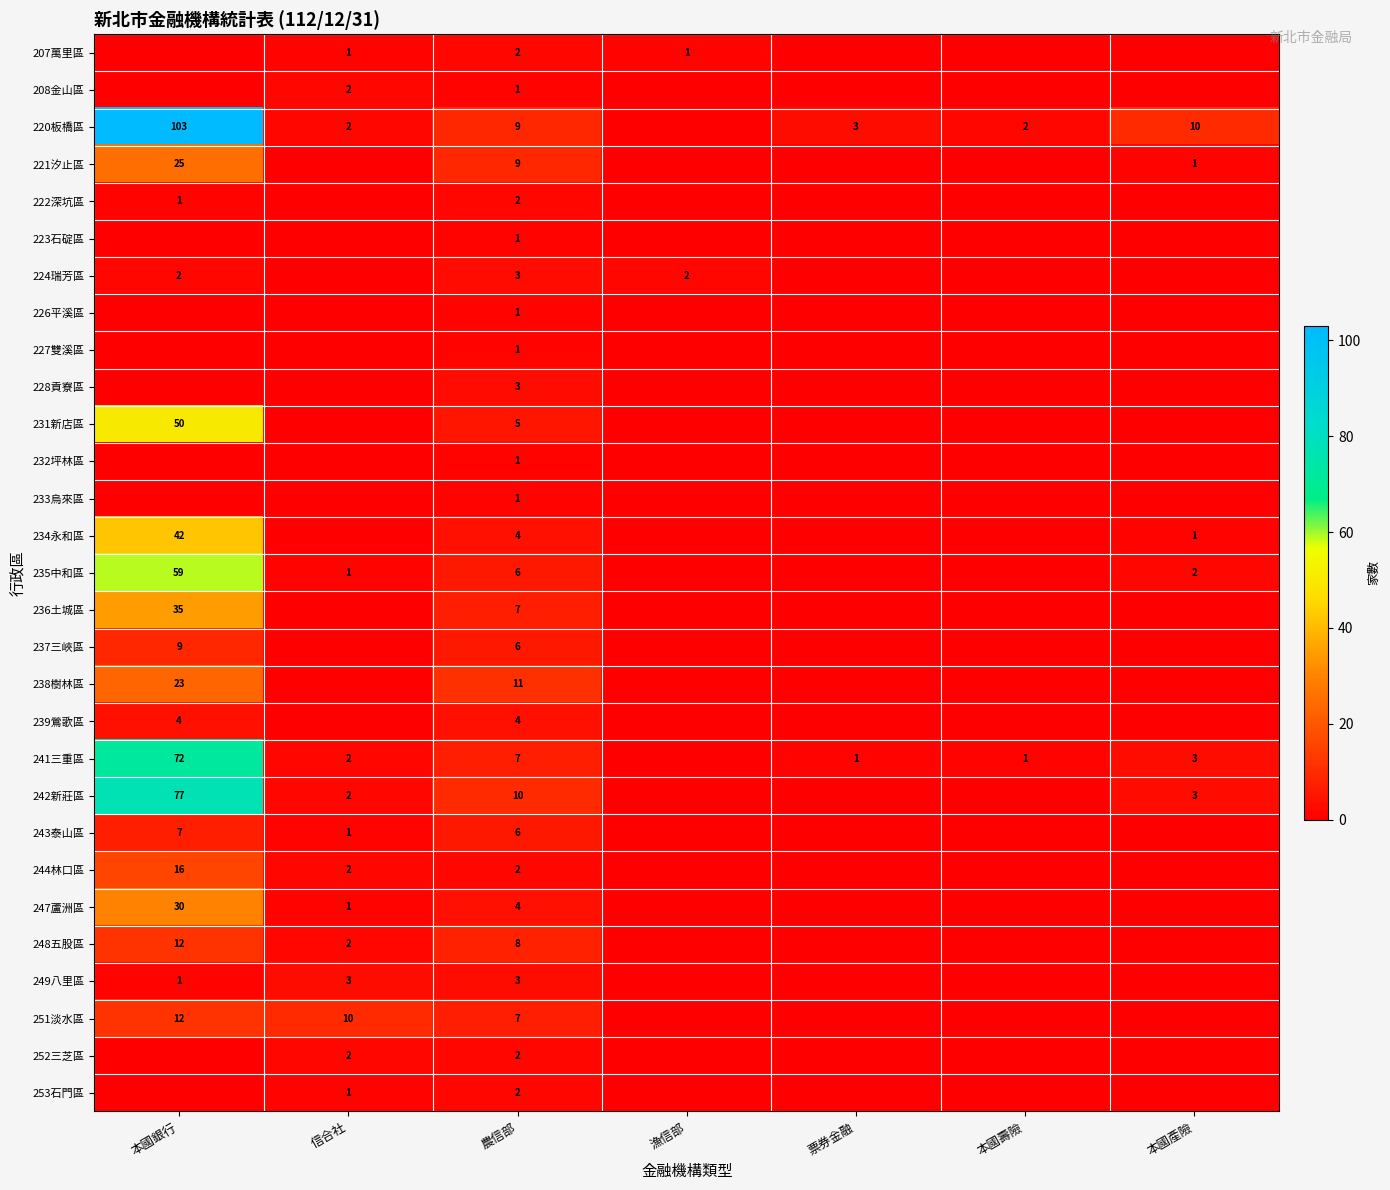

What is the total value across all series at 農信部?

128